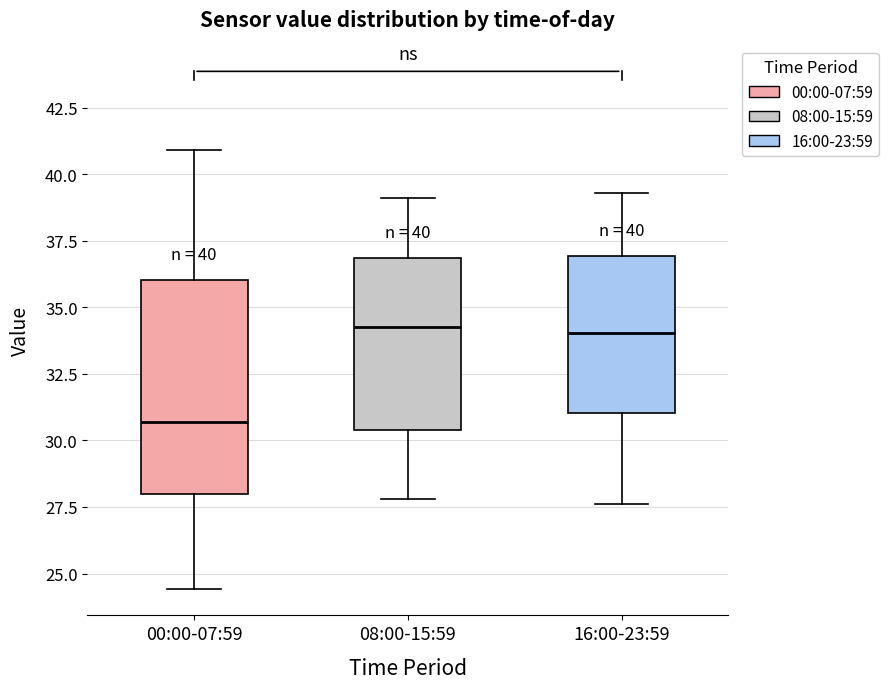

Which box has the lowest median line?

00:00-07:59